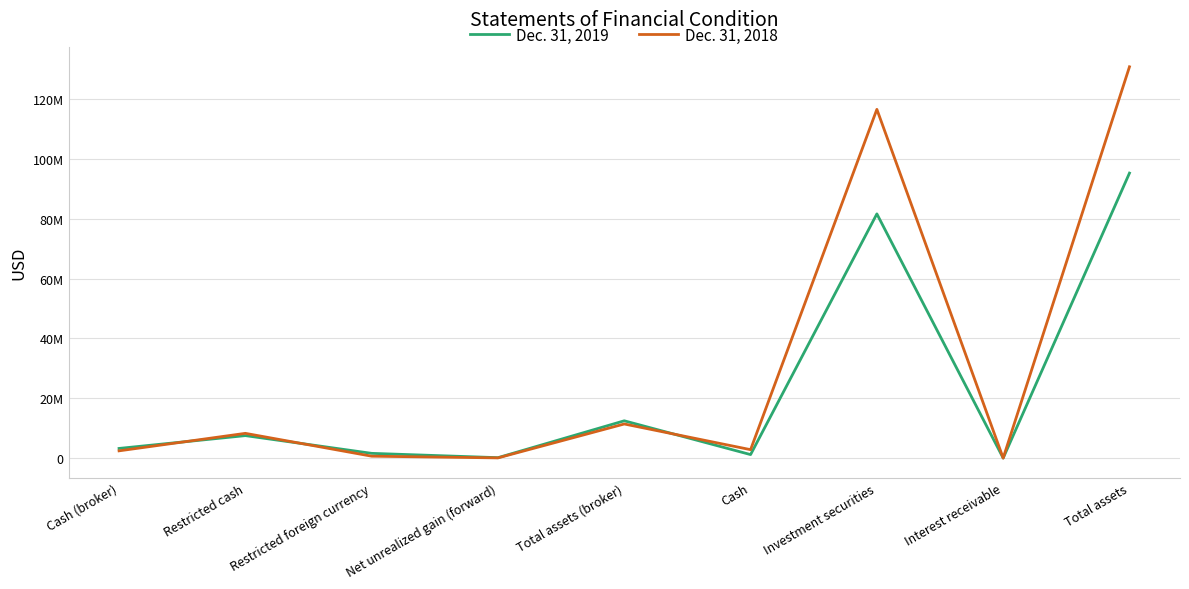

Rank the series by their maximum value, from lowest to highest.

Dec. 31, 2019, Dec. 31, 2018